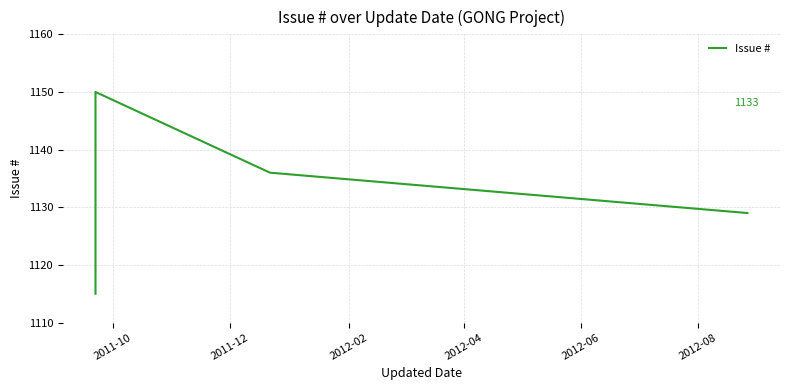

How many values are below 1135?

5